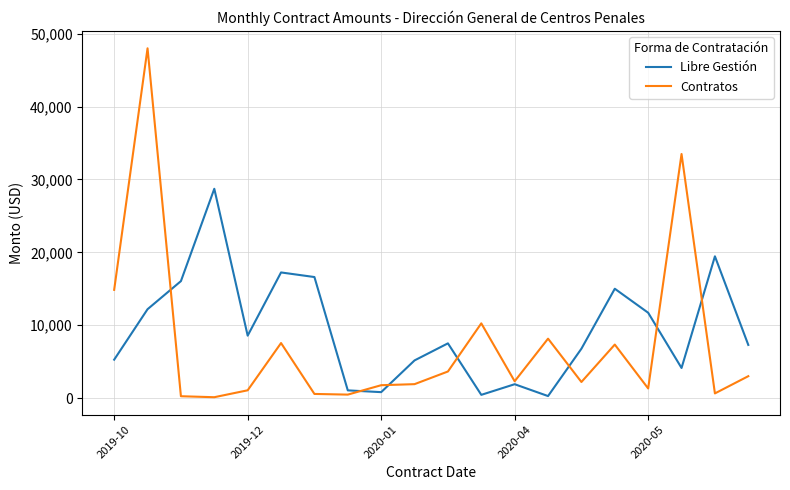

Which series has the widest spread of values?

Contratos